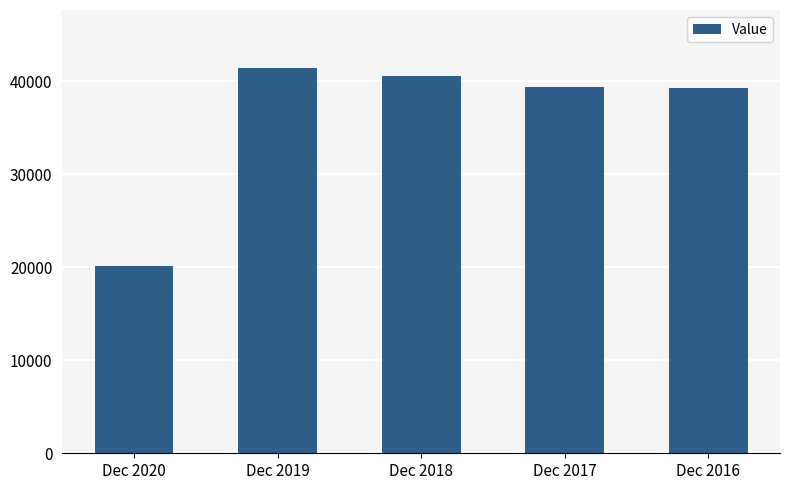

What is the difference between the second highest and minimum values?

20512